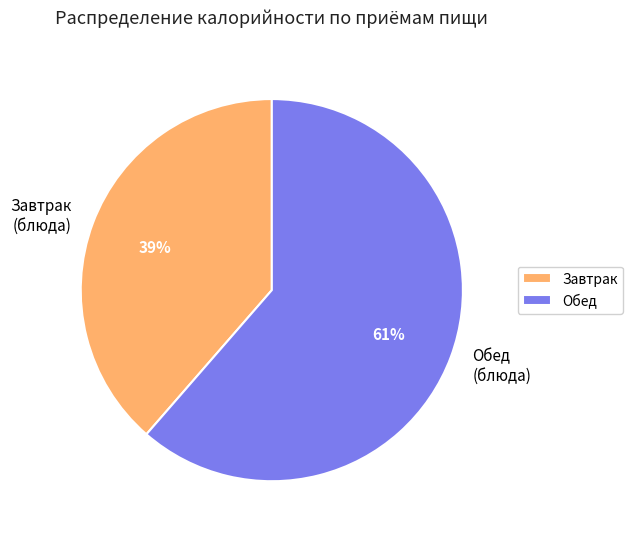

Which has a higher value, Завтрак (блюда) or Обед (блюда)?

Обед (блюда)